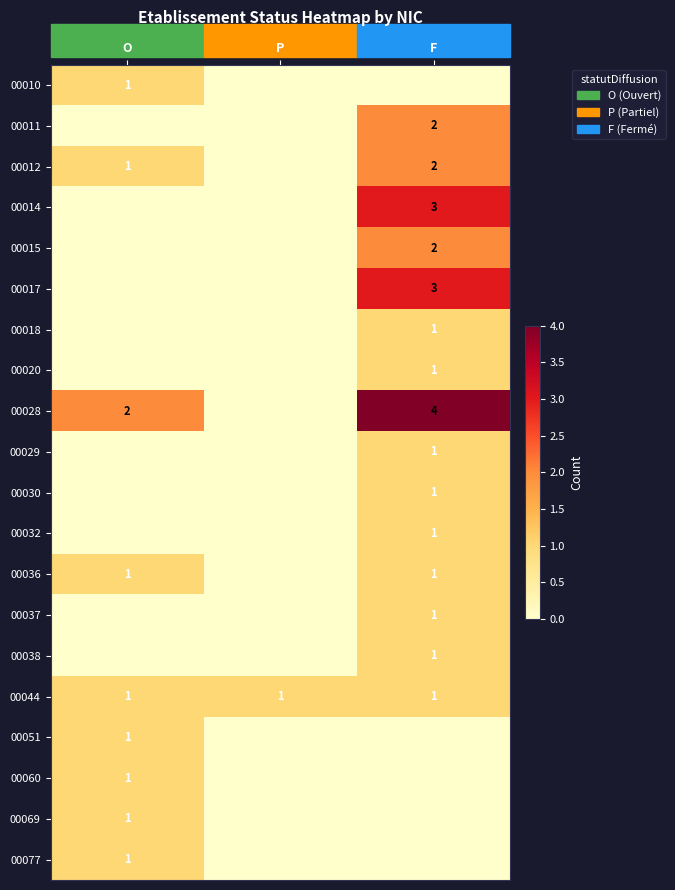

Which category has the lowest value across all series?

P